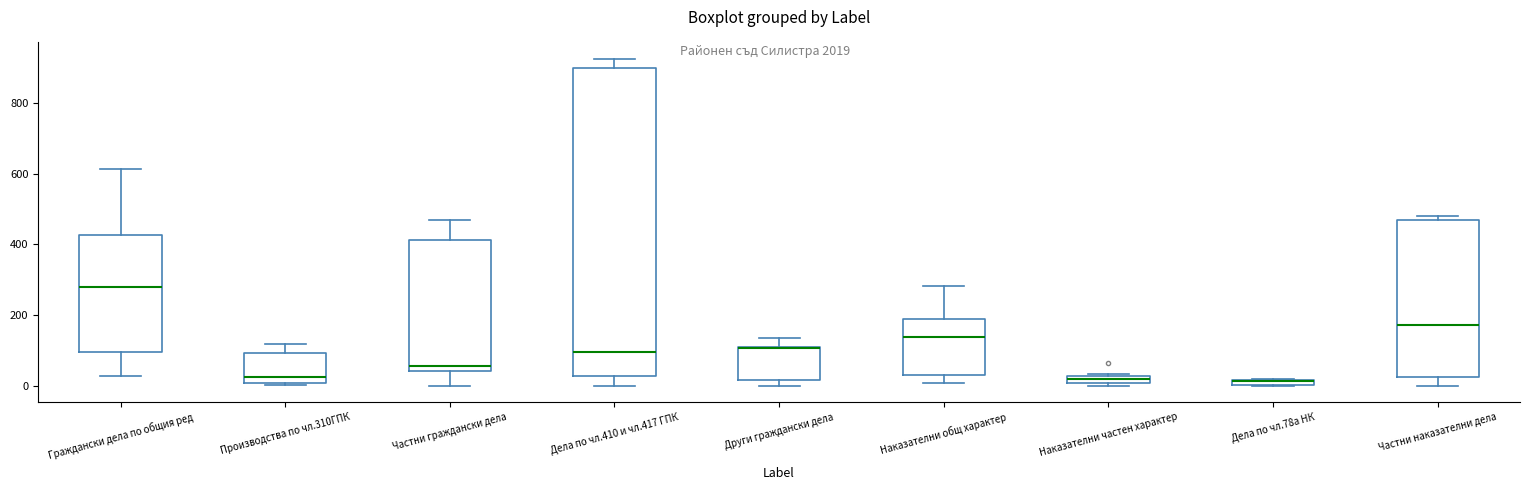

Which box is the tallest, from its lower edge to its upper edge?

Дела по чл.410 и чл.417 ГПК